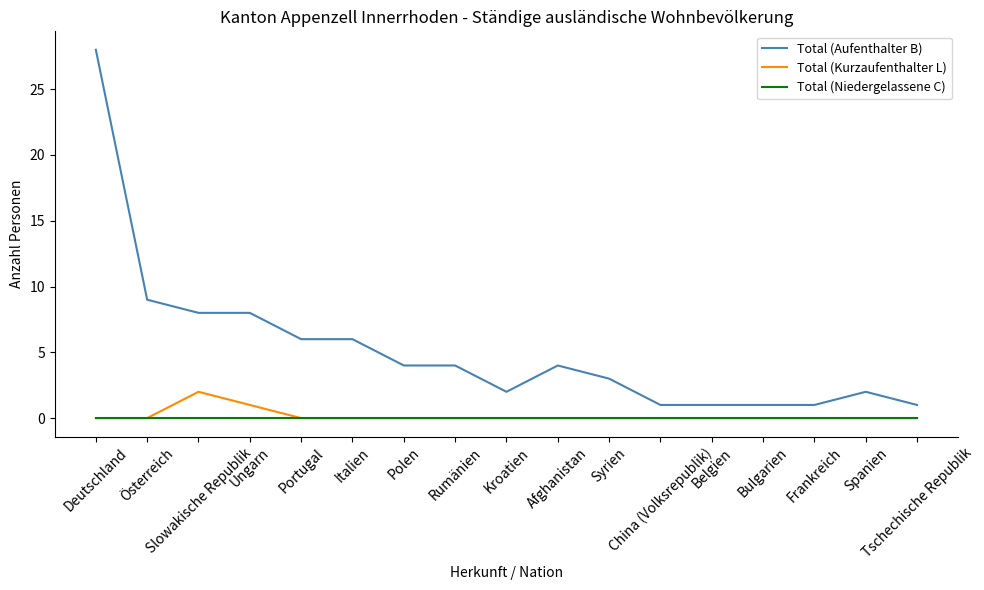

Reading right to left, list all the values displayed in this chart.

Total (Aufenthalter B): Tschechische Republik=1	Spanien=2	Frankreich=1	Bulgarien=1	Belgien=1	China (Volksrepublik)=1	Syrien=3	Afghanistan=4	Kroatien=2	Rumänien=4	Polen=4	Italien=6	Portugal=6	Ungarn=8	Slowakische Republik=8	Österreich=9	Deutschland=28
Total (Kurzaufenthalter L): Tschechische Republik=0	Spanien=0	Frankreich=0	Bulgarien=0	Belgien=0	China (Volksrepublik)=0	Syrien=0	Afghanistan=0	Kroatien=0	Rumänien=0	Polen=0	Italien=0	Portugal=0	Ungarn=1	Slowakische Republik=2	Österreich=0	Deutschland=0
Total (Niedergelassene C): Tschechische Republik=0	Spanien=0	Frankreich=0	Bulgarien=0	Belgien=0	China (Volksrepublik)=0	Syrien=0	Afghanistan=0	Kroatien=0	Rumänien=0	Polen=0	Italien=0	Portugal=0	Ungarn=0	Slowakische Republik=0	Österreich=0	Deutschland=0